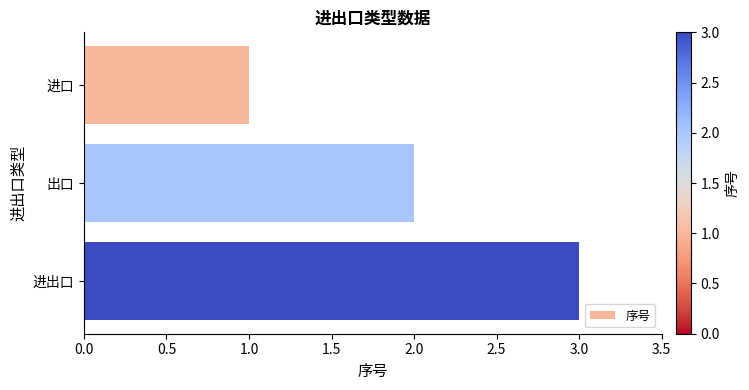

List the labels in order of value, smallest first.

进口, 出口, 进出口